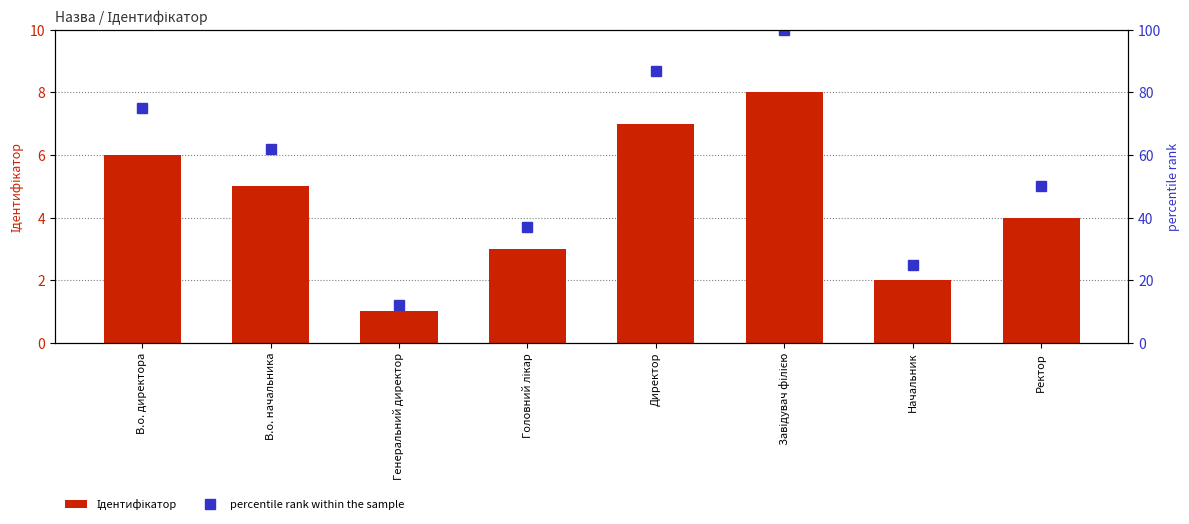

The value of Ідентифікатор at Начальник is 2. True or false?

True